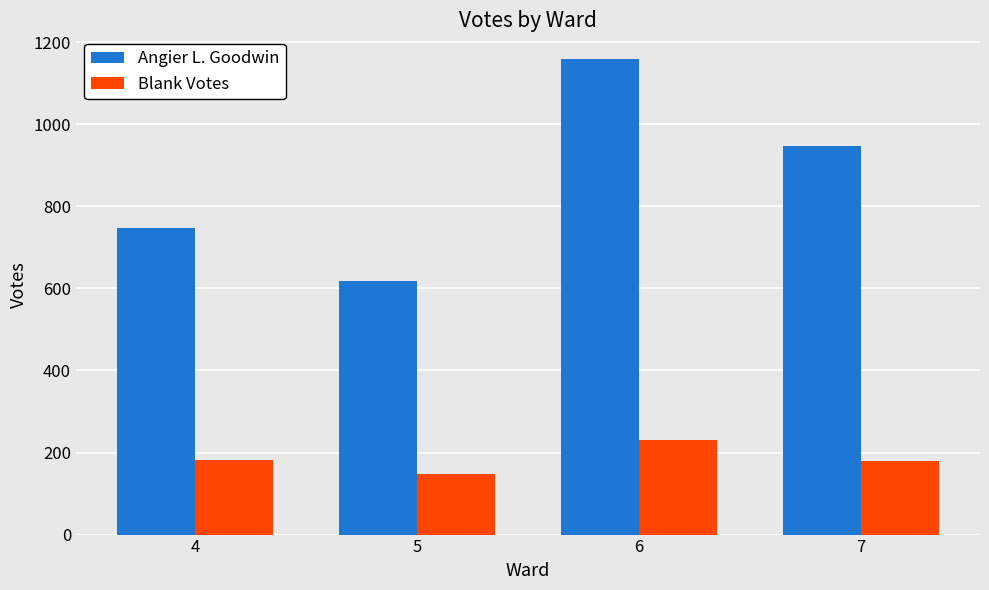

What is the value of the Blank Votes bar at the 3rd from the left?

230